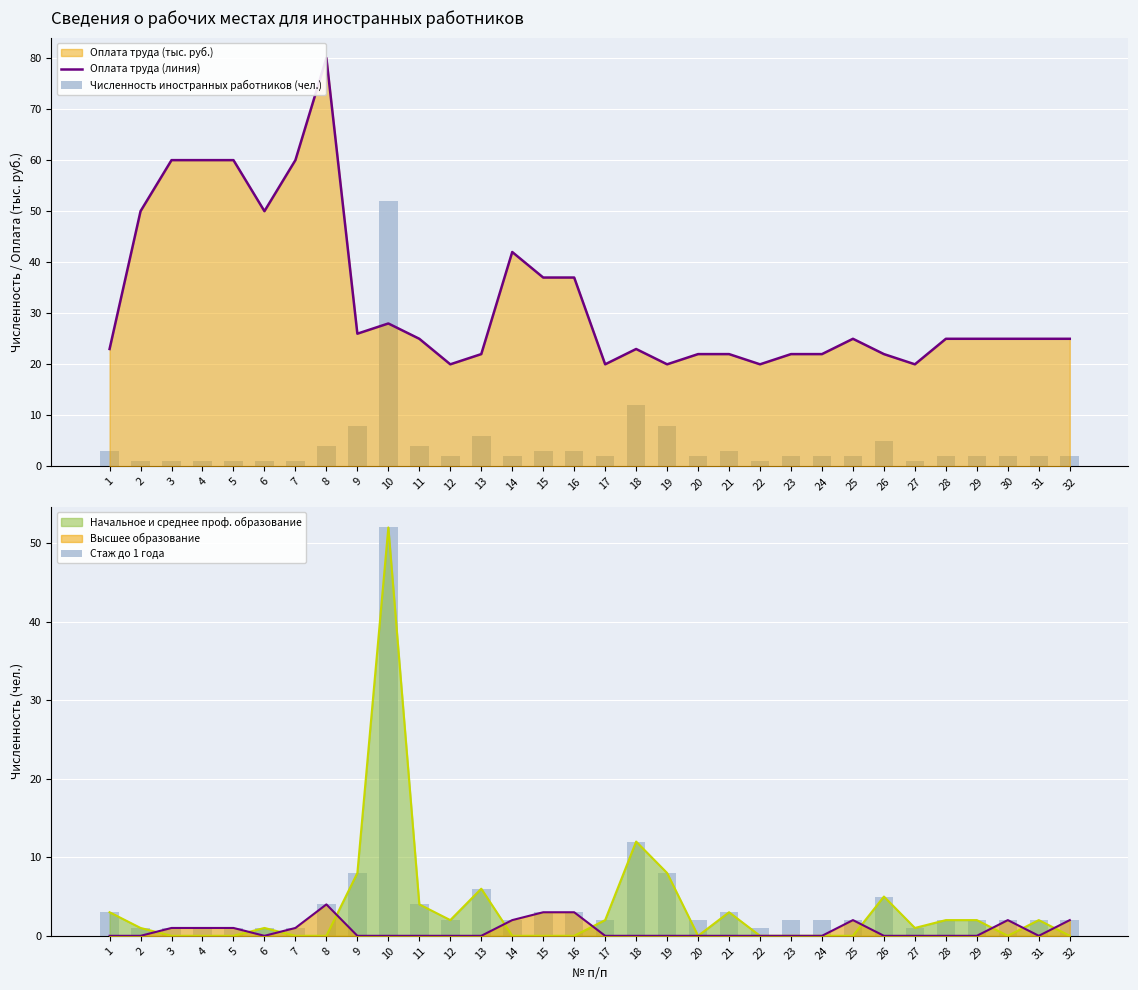

How many data points in Численность иностранных работников (чел.) are less than 2?

8